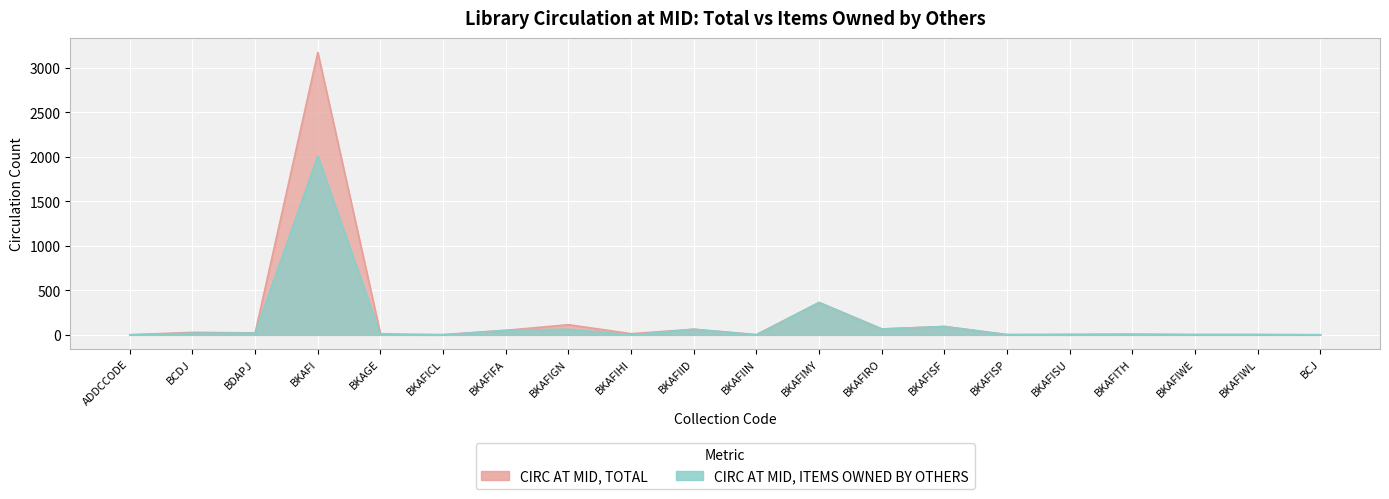

In CIRC AT MID, ITEMS OWNED BY OTHERS, how many points are higher than both neighbors (excluding endpoints)?

6